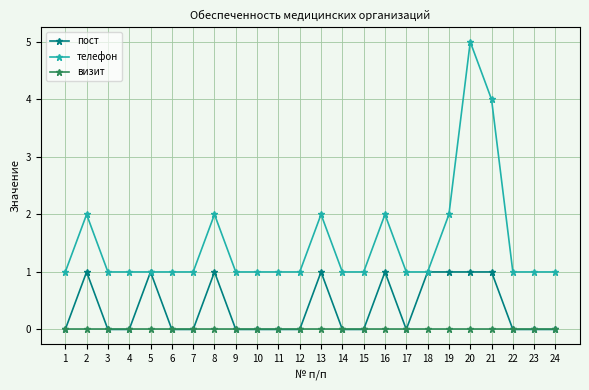

True or false: телефон and визит cross at least once.

False